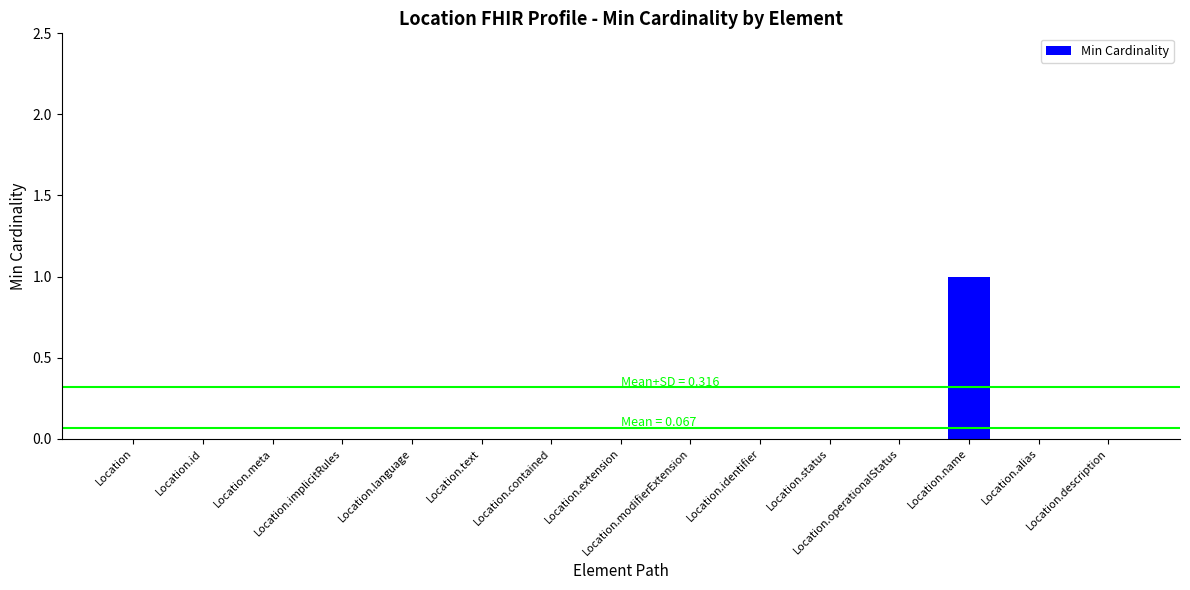

How many distinct data groups are displayed?

1